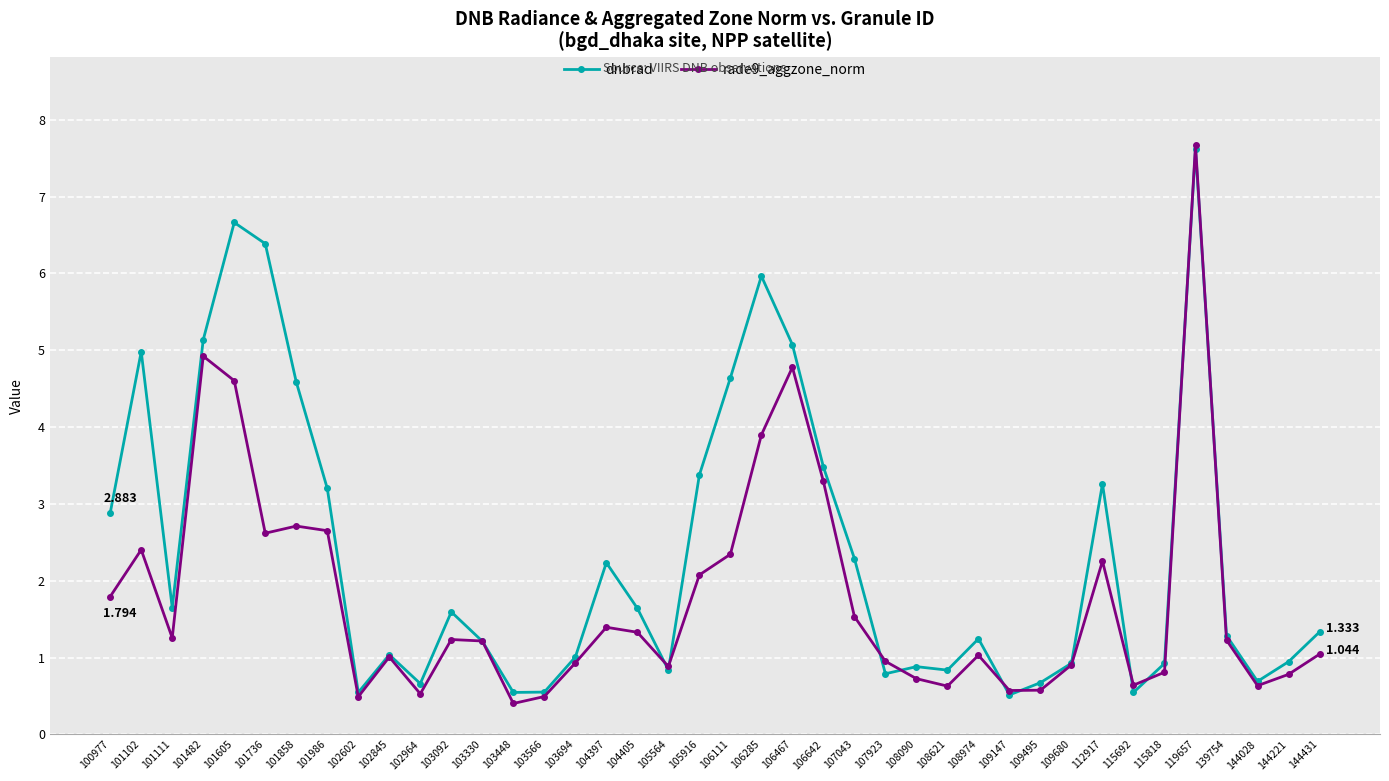

Is the value of rade9_aggzone_norm at 102964 greater than the value of dnbrad at 103092?

No